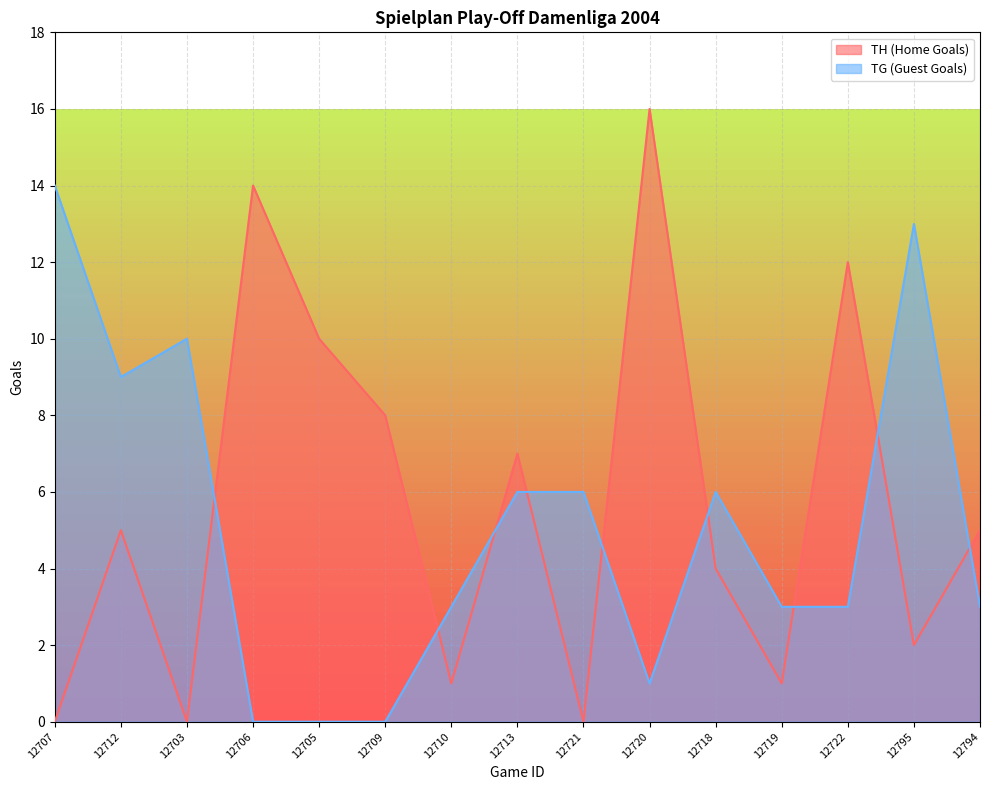

The value of TH (Home Goals) at 12794 is 8. True or false?

False